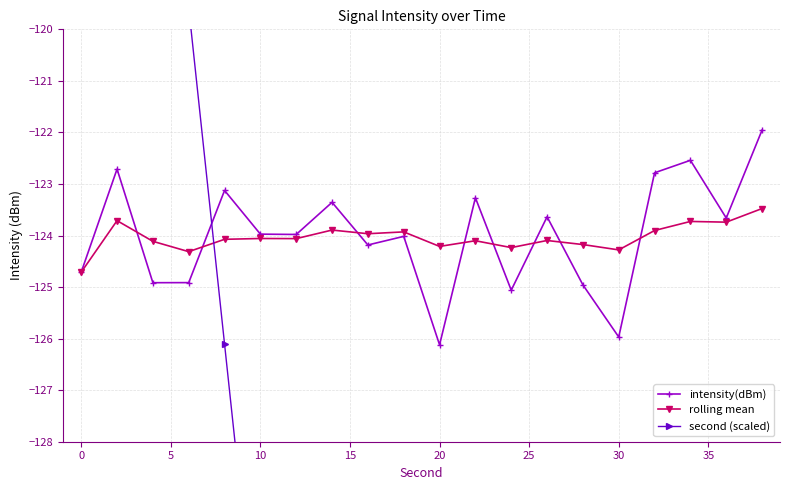

True or false: intensity(dBm) has more than 1 points higher than both neighbors.

True